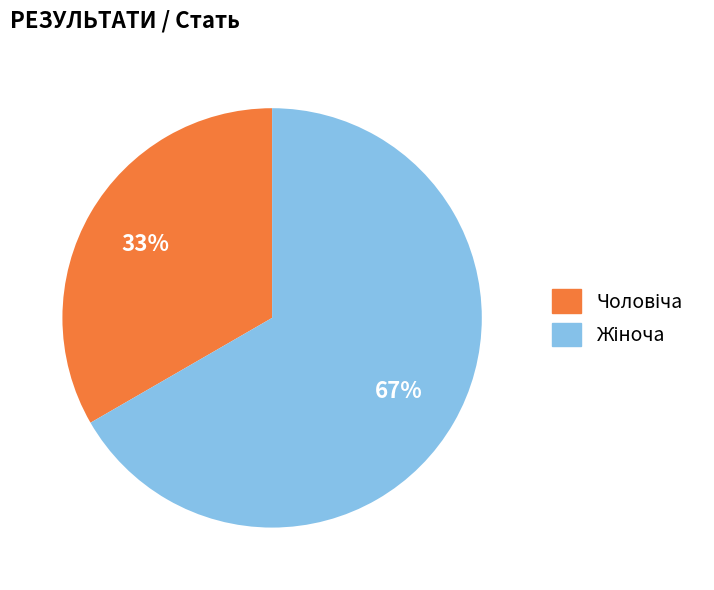

Is there a majority slice in this chart?

Yes